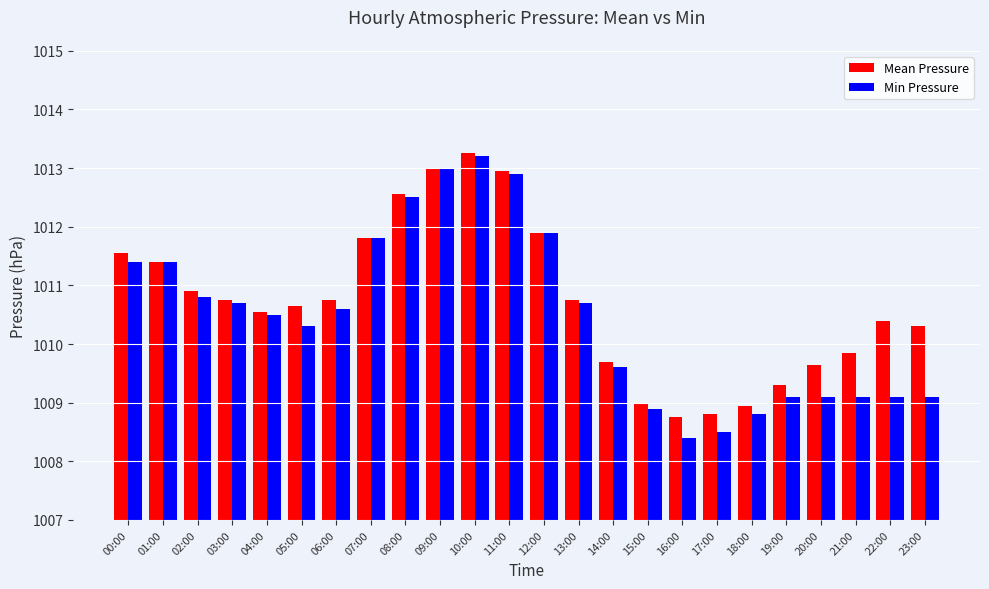

Which series has the largest range (max minus min)?

Min Pressure